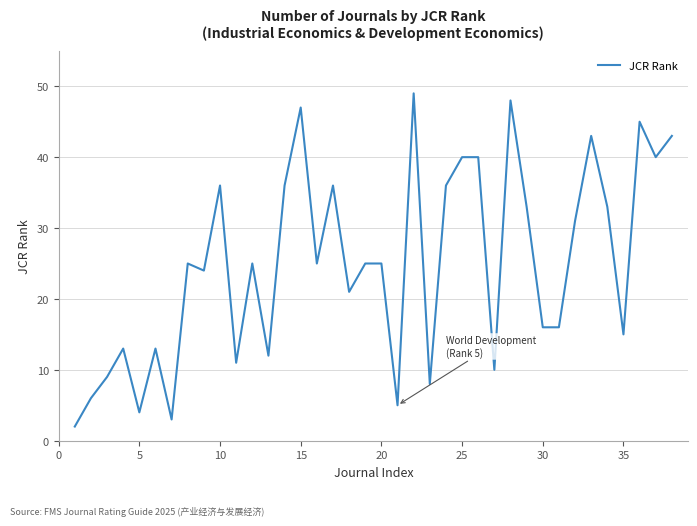

What is the greatest value displayed?

49